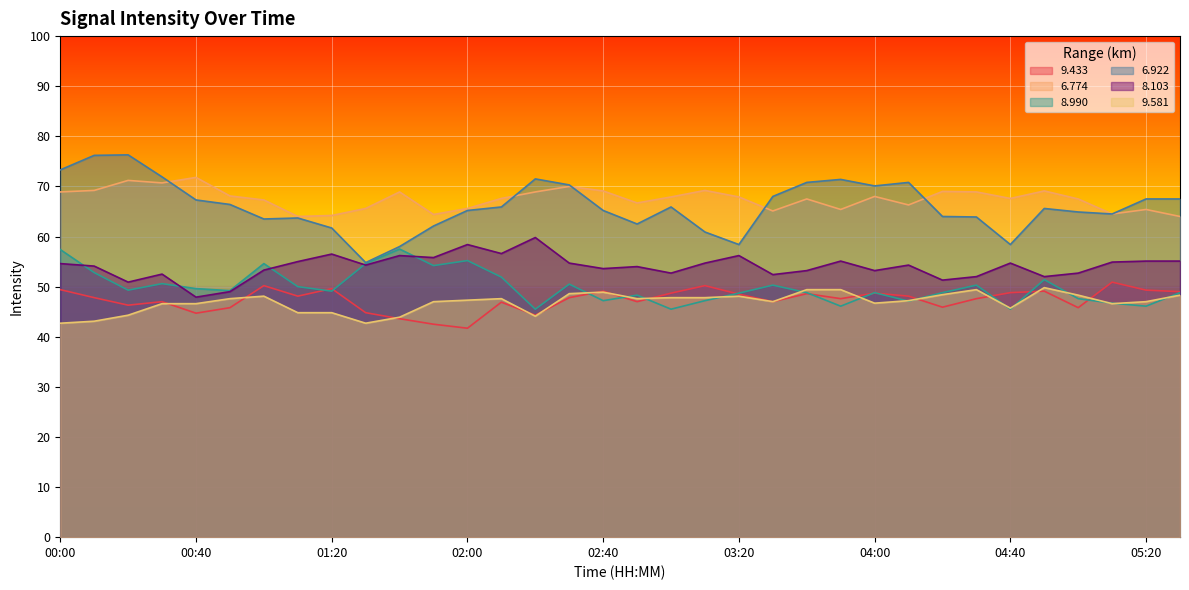

What is the average value of the   9.581 series?

46.9